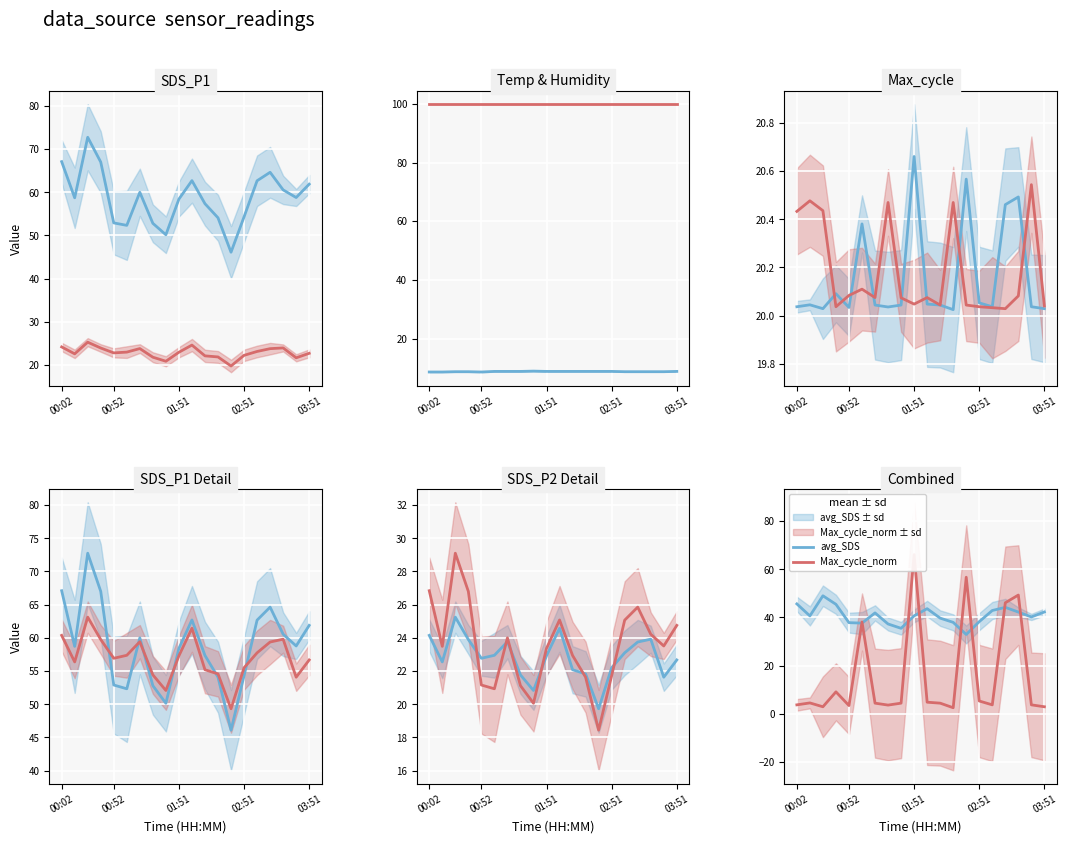

What is the label of the 18th point from the right?

Temp